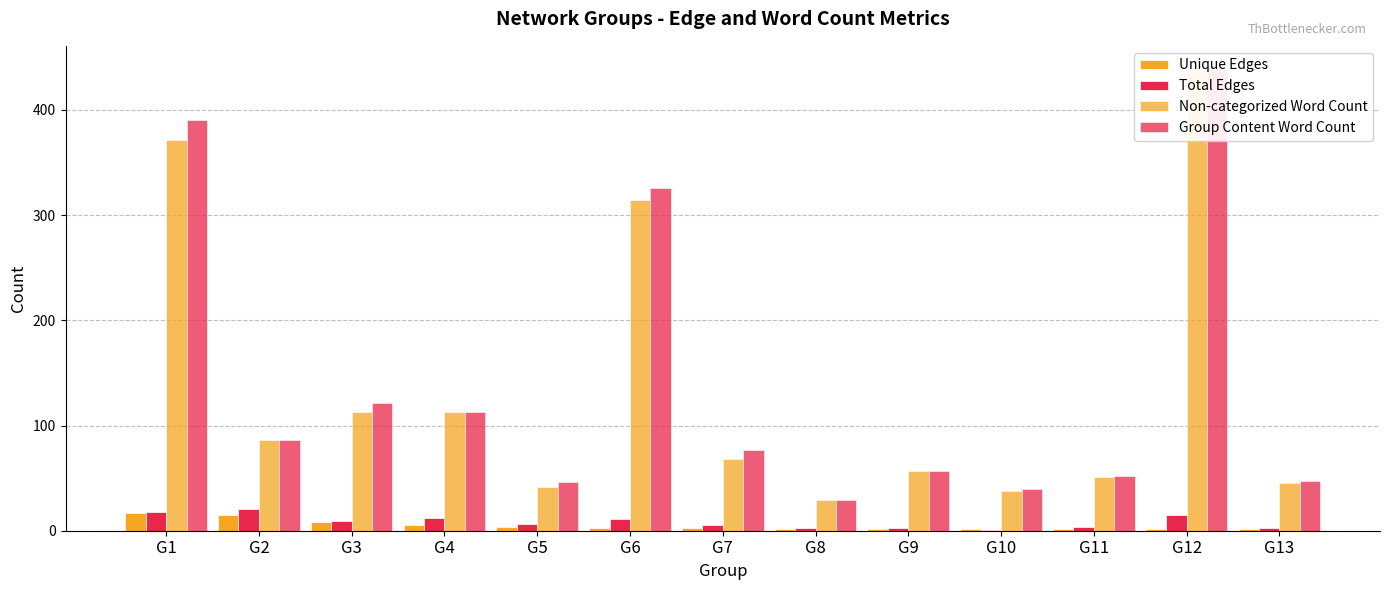

What is the total value across all series at G1?

796